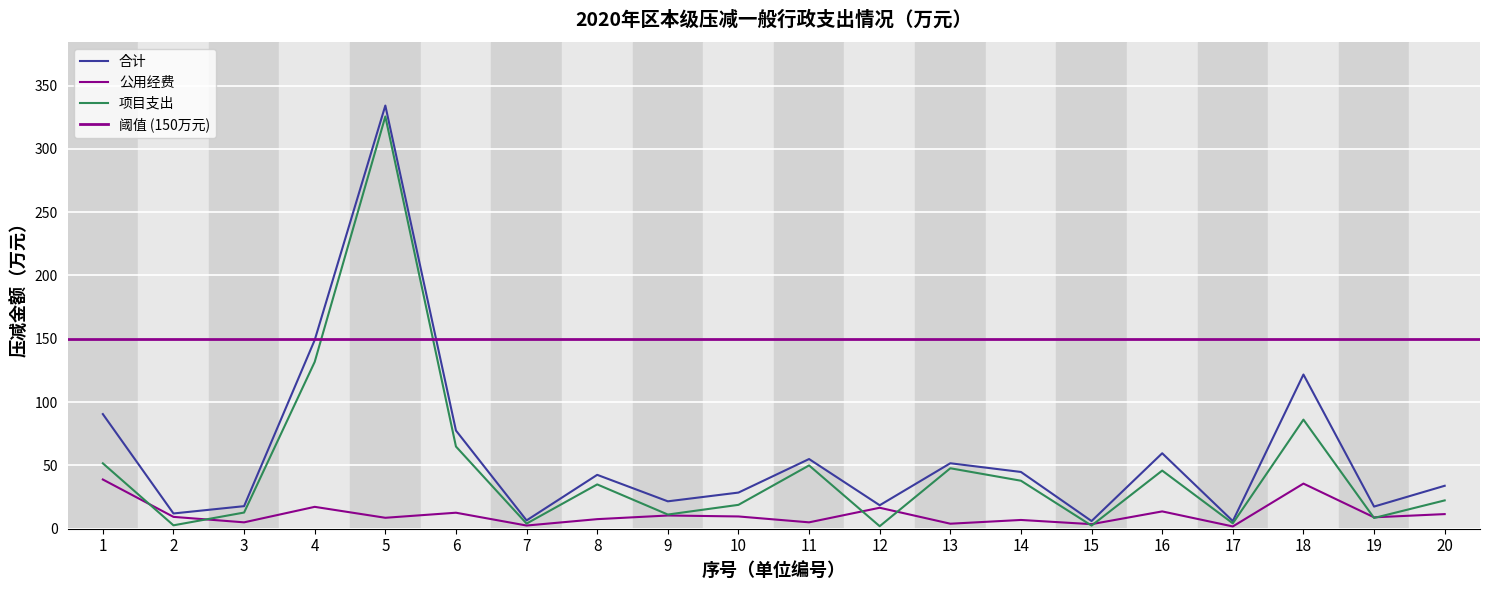

Is it true that 合计 equals 42.6 at 8?

True